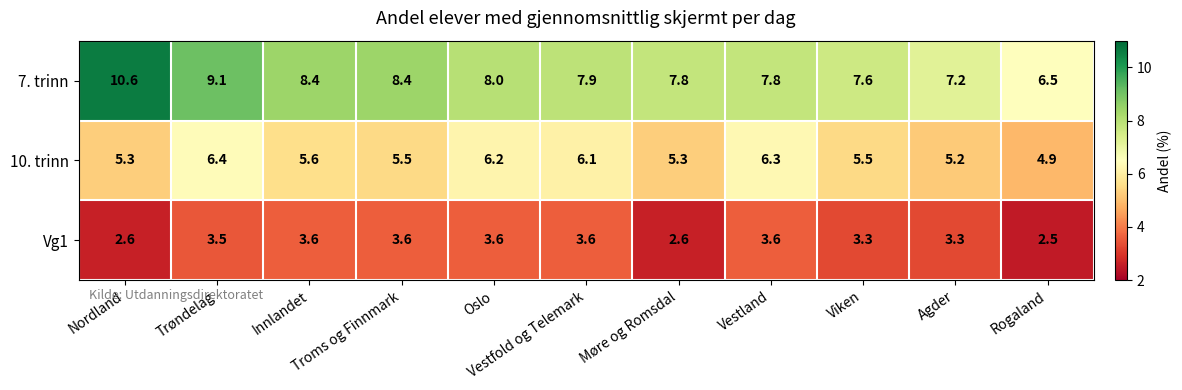

What is the greatest value displayed?

10.6